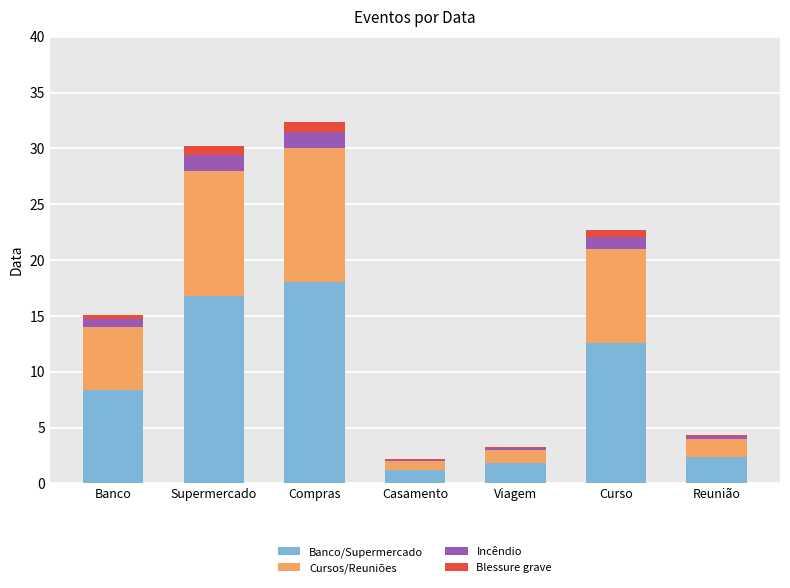

Is it true that Banco/Supermercado equals 23.0 at Supermercado?

False